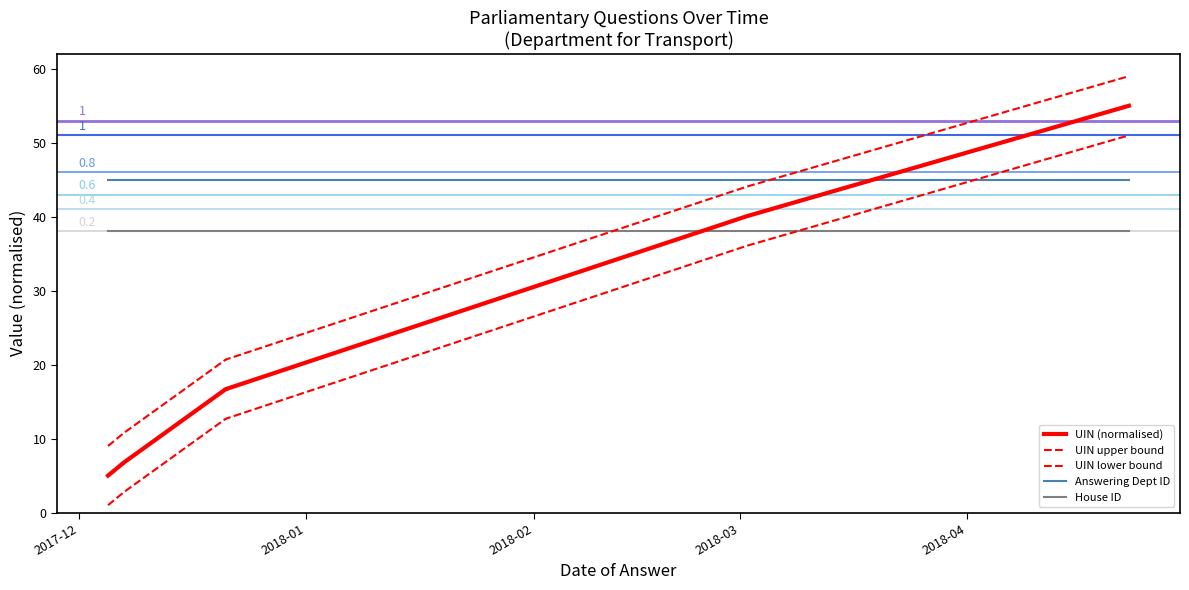

True or false: House ID and UIN upper bound cross at least once.

True